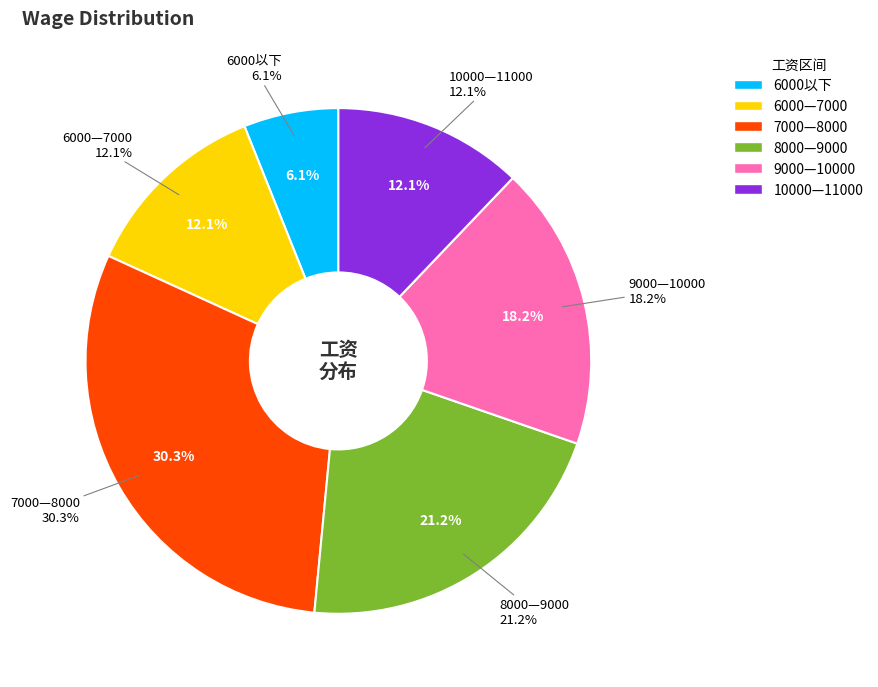

Does any single category account for the majority?

No